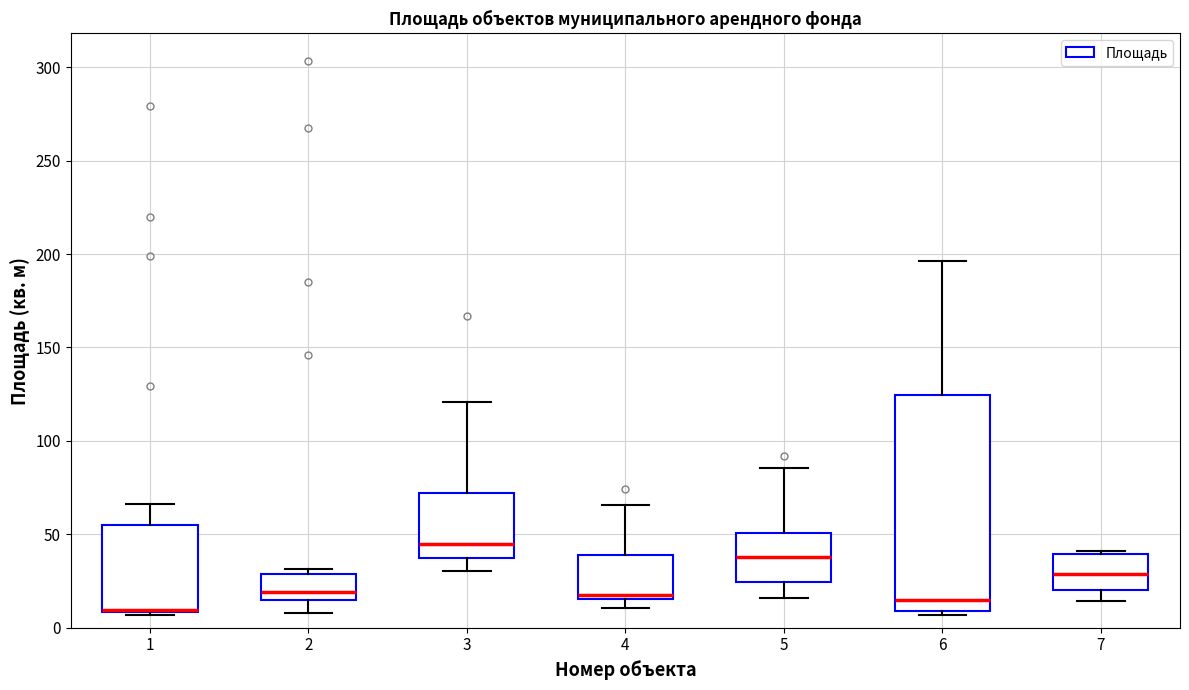

Reading left to right, transcribe this box plot: for each box, give where its median line is, the range the box spans, and where its two whiskers end, as read against the y-axis. The values are not printed on the chart, so give them approximately, as read against the axis.

1: median 10 (drawn on the box's lower edge), box 10 to 55, whiskers 5 to 65
2: median 20, box 15 to 30, whiskers 10 to 30 (just above the box's upper edge)
3: median 45, box 35 to 70, whiskers 30 to 120
4: median 20, box 15 to 40, whiskers 10 to 65
5: median 40, box 25 to 50, whiskers 15 to 85
6: median 15, box 10 to 125, whiskers 5 to 195
7: median 30, box 20 to 40, whiskers 15 to 40 (just above the box's upper edge)